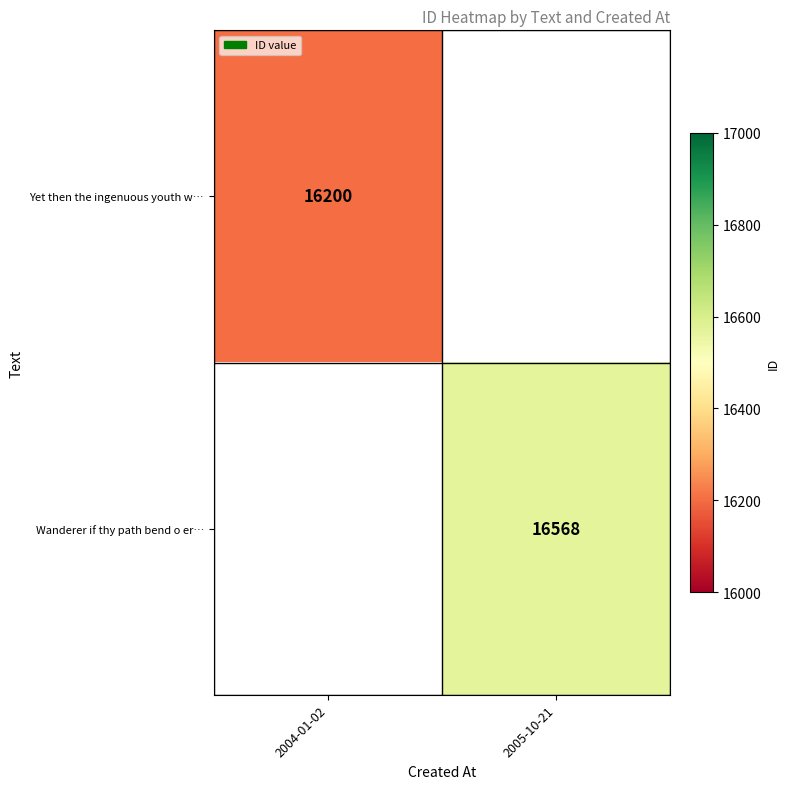

Is the value of Yet then the ingenuous youth w… at 2004-01-02 greater than the value of Wanderer if thy path bend o er… at 2005-10-21?

No